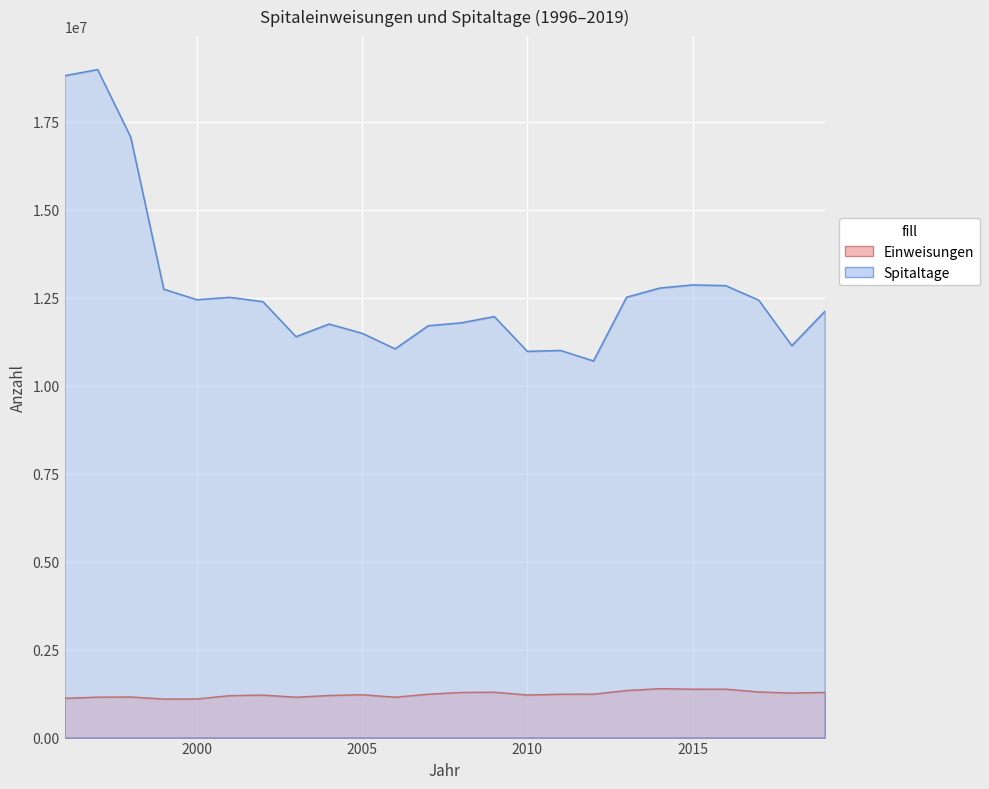

What is the greatest value displayed?

18987651